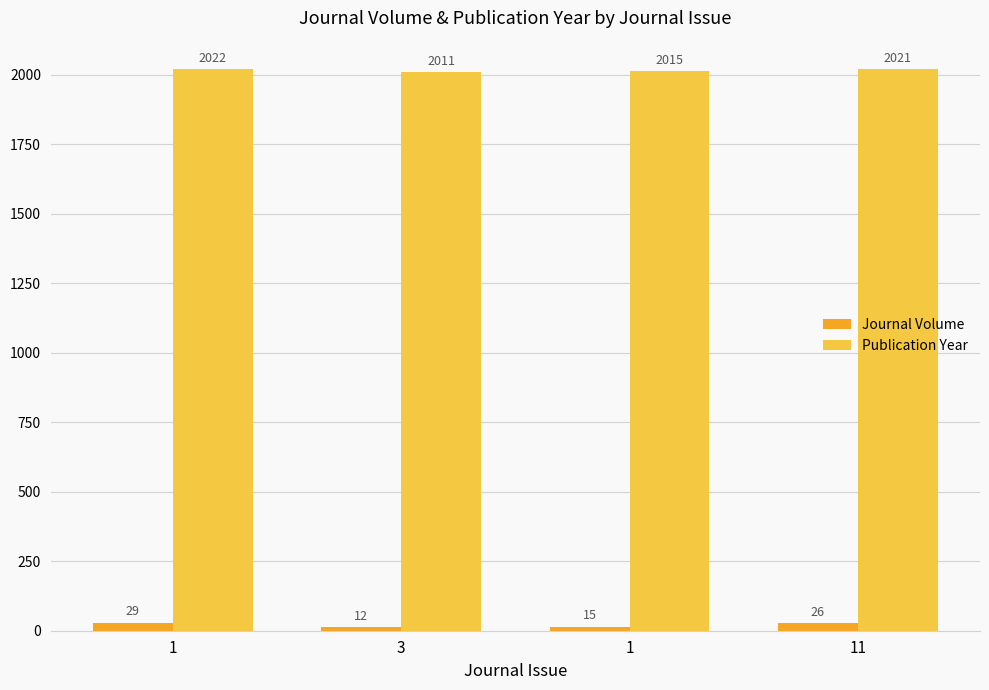

What is the sum of all Journal Volume values?

82